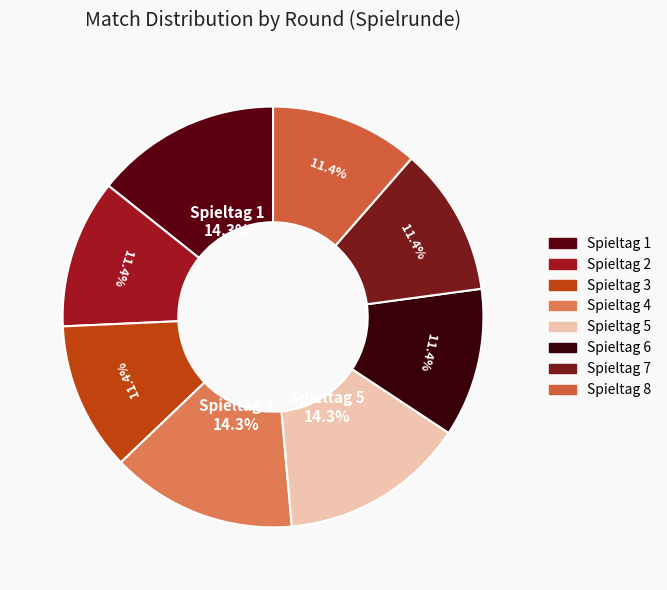

To the nearest percent, what is the difference between the Spieltag 1 and Spieltag 8 slice percentages?

3%